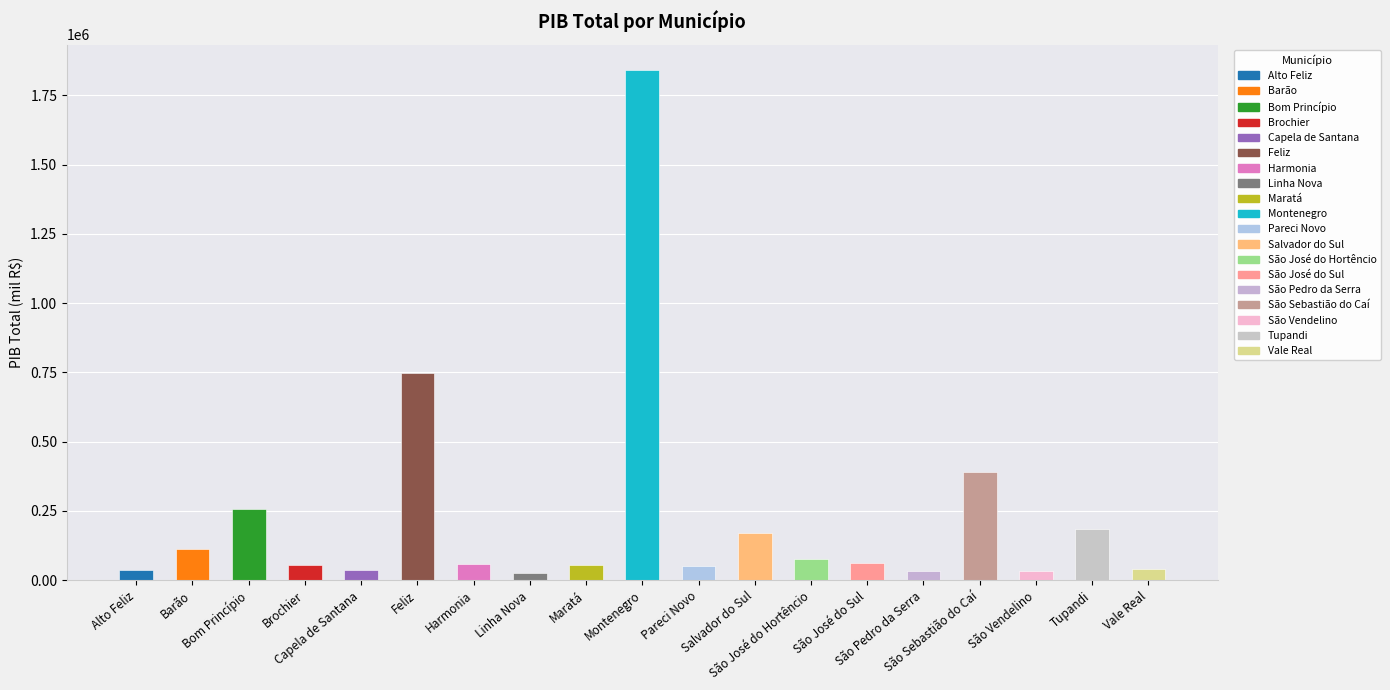

Count the number of values greater than 57417.

10